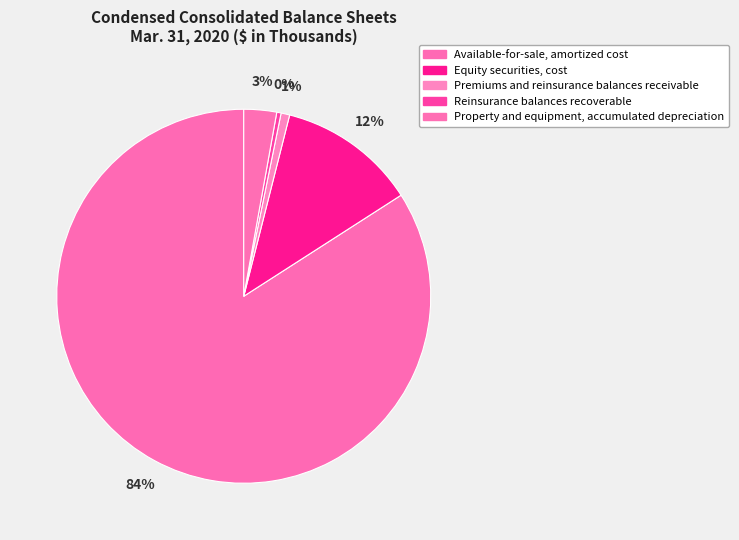

To the nearest percent, what is the combined percentage of Available-for-sale, amortized cost and Reinsurance balances recoverable?

84%